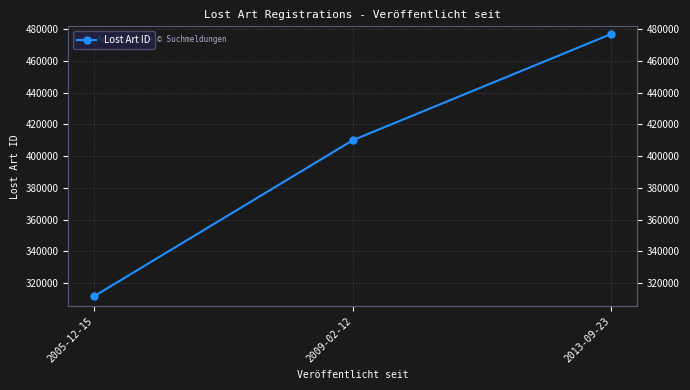

How many lines are shown in the chart?

1